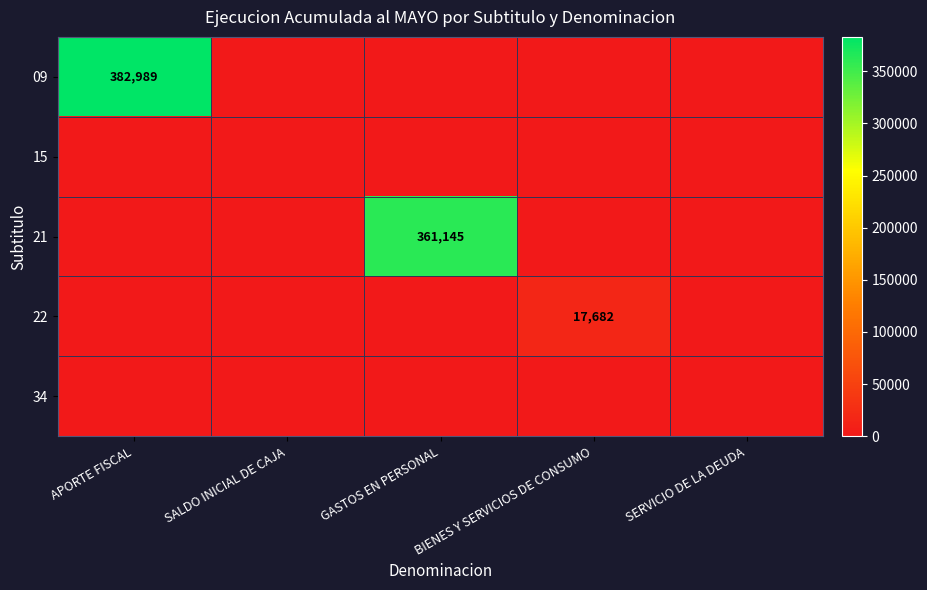

The 09 series shows 682090 at APORTE FISCAL. True or false?

False